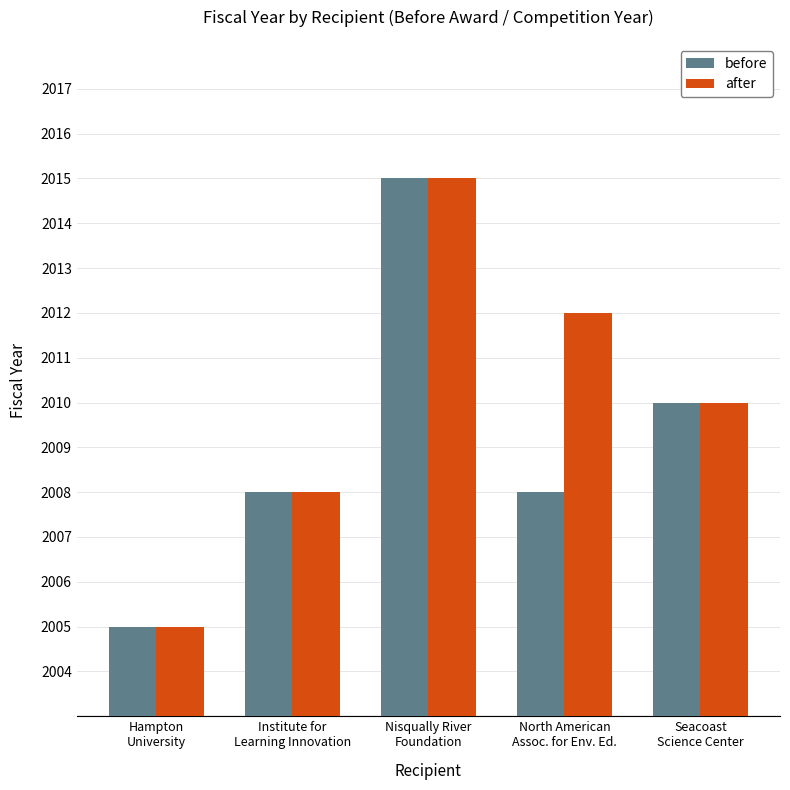

Reading left to right, list all the values displayed in this chart.

before: 2005	2008	2015	2008	2010
after: 2005	2008	2015	2012	2010